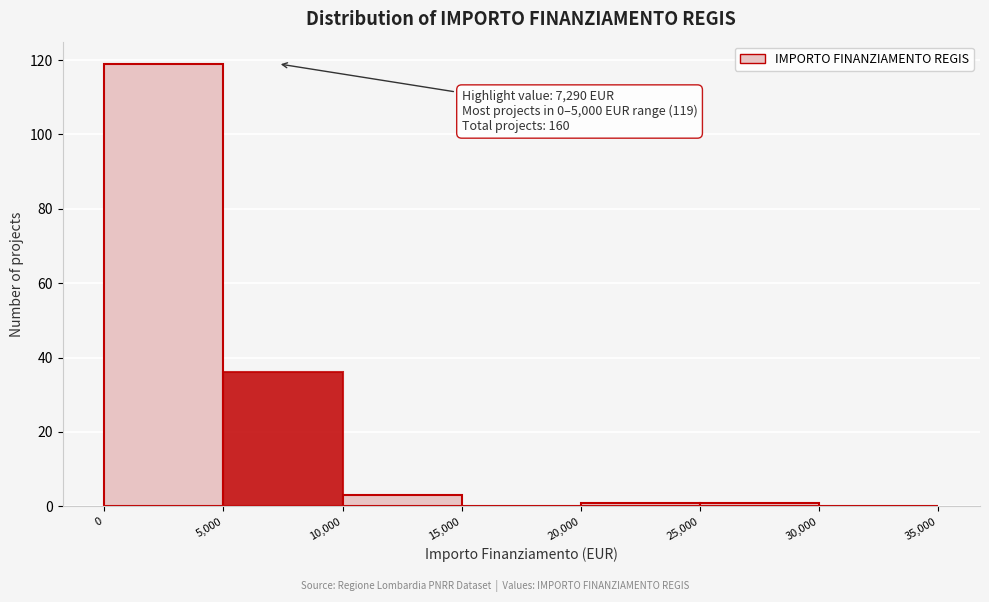

Over which range of the x-axis is the bar tallest?

0 to 5,000